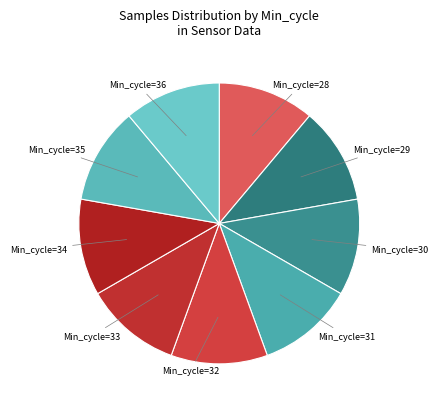

How many slices are in this pie chart?

9